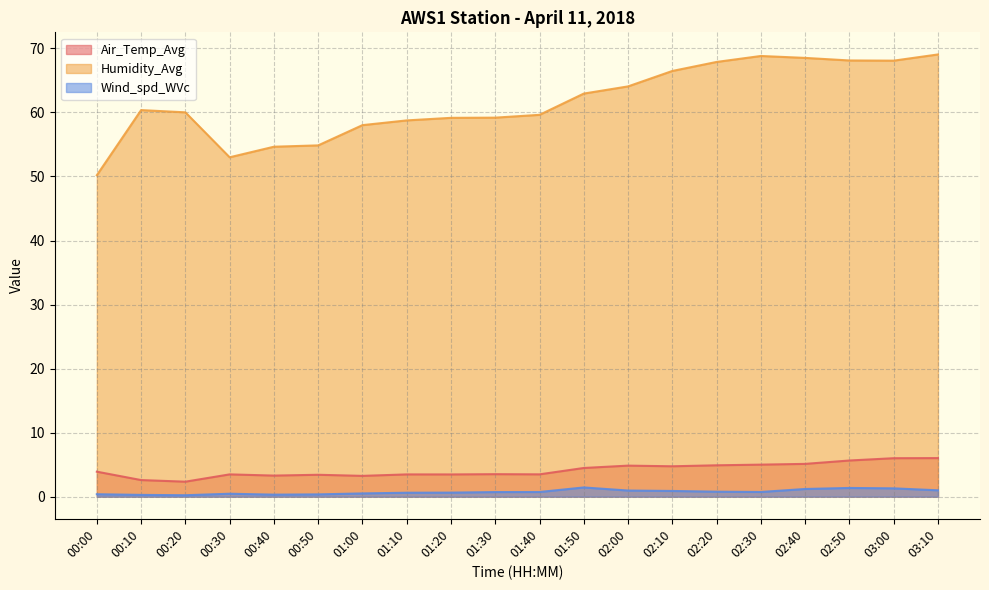

Reading left to right, extract all data points from this chart.

Air_Temp_Avg: 00:00=3.9	00:10=2.6	00:20=2.3	00:30=3.5	00:40=3.3	00:50=3.4	01:00=3.2	01:10=3.5	01:20=3.5	01:30=3.5	01:40=3.5	01:50=4.5	02:00=4.8	02:10=4.7	02:20=4.9	02:30=5.0	02:40=5.1	02:50=5.6	03:00=6.0	03:10=6.0
Humidity_Avg: 00:00=50.2	00:10=60.4	00:20=60.0	00:30=53.0	00:40=54.6	00:50=54.9	01:00=58.0	01:10=58.8	01:20=59.2	01:30=59.2	01:40=59.6	01:50=63.0	02:00=64.1	02:10=66.5	02:20=67.9	02:30=68.8	02:40=68.5	02:50=68.1	03:00=68.1	03:10=69.1
Wind_spd_WVc: 00:00=0.4	00:10=0.3	00:20=0.2	00:30=0.5	00:40=0.3	00:50=0.4	01:00=0.5	01:10=0.6	01:20=0.6	01:30=0.7	01:40=0.7	01:50=1.4	02:00=1.0	02:10=0.9	02:20=0.8	02:30=0.7	02:40=1.2	02:50=1.4	03:00=1.3	03:10=1.0